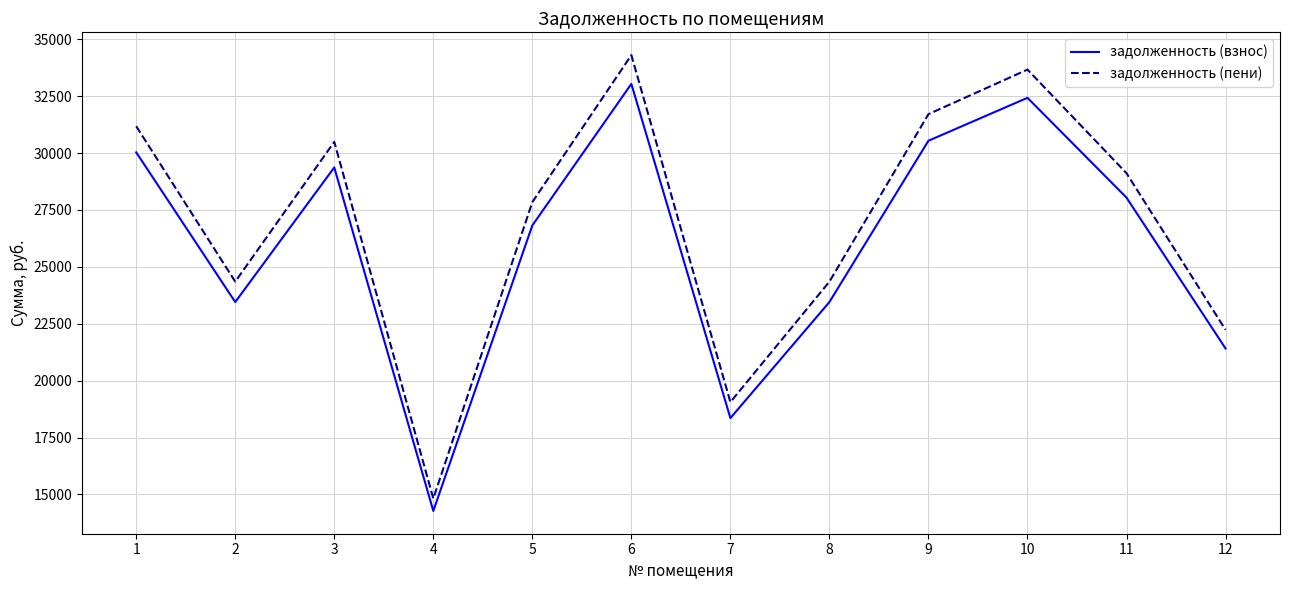

Where is the first local minimum for задолженность (пени)?

2